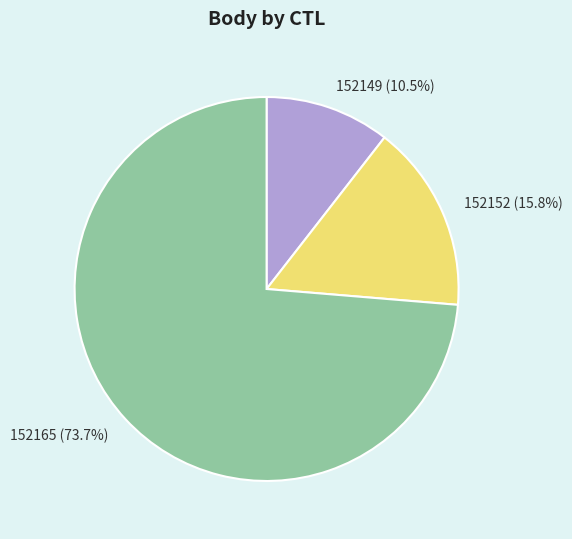

What is the largest slice in the pie chart?

152165